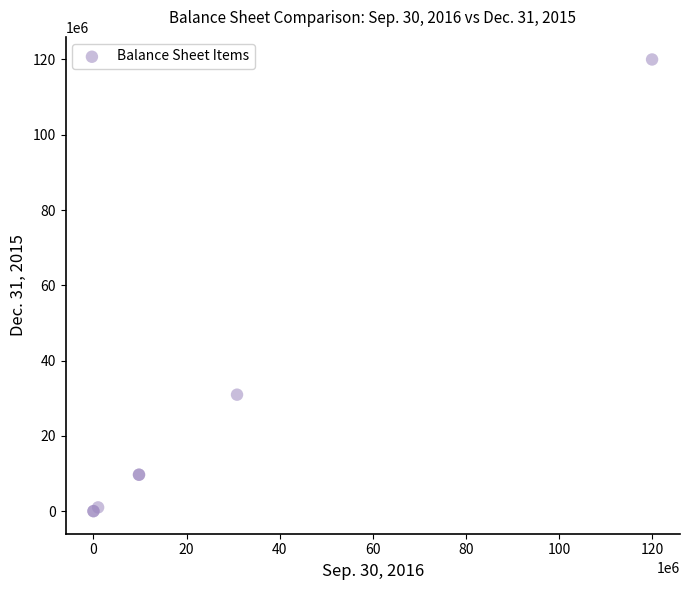

What Y value in the scatter plot is closest to 60000000?

30944905.0